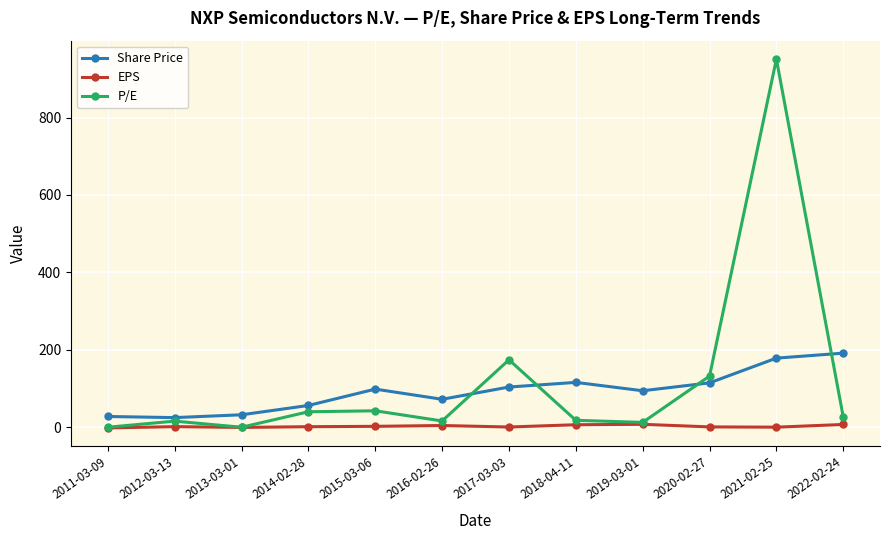

At how many categories does at least one series exceed 850?

1